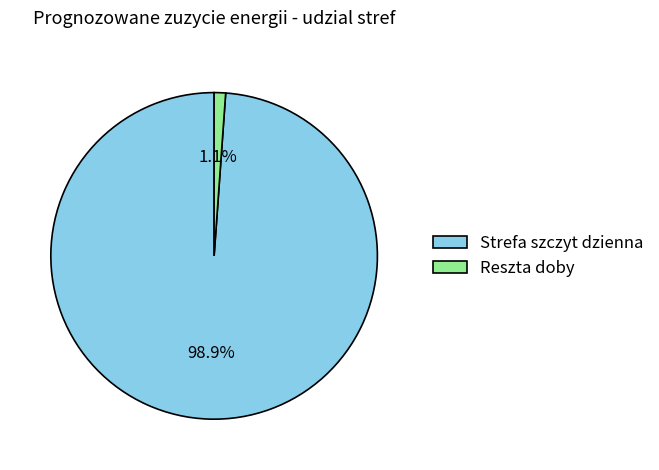

Rank the categories by value from highest to lowest.

Strefa szczyt dzienna, Reszta doby